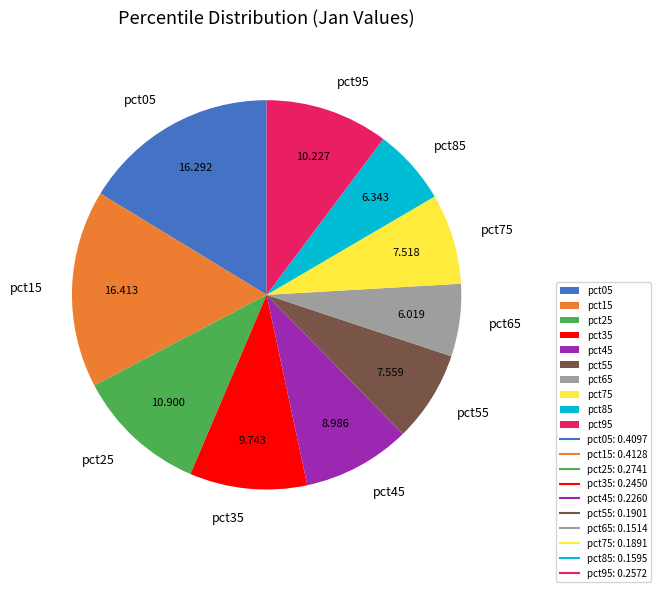

Do pct95 and pct35 together represent more than half of the pie?

No